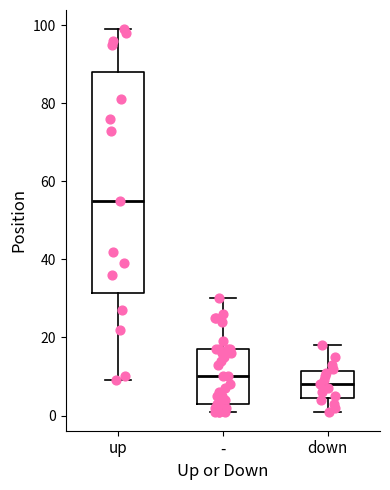

Which box's median line is the highest?

up